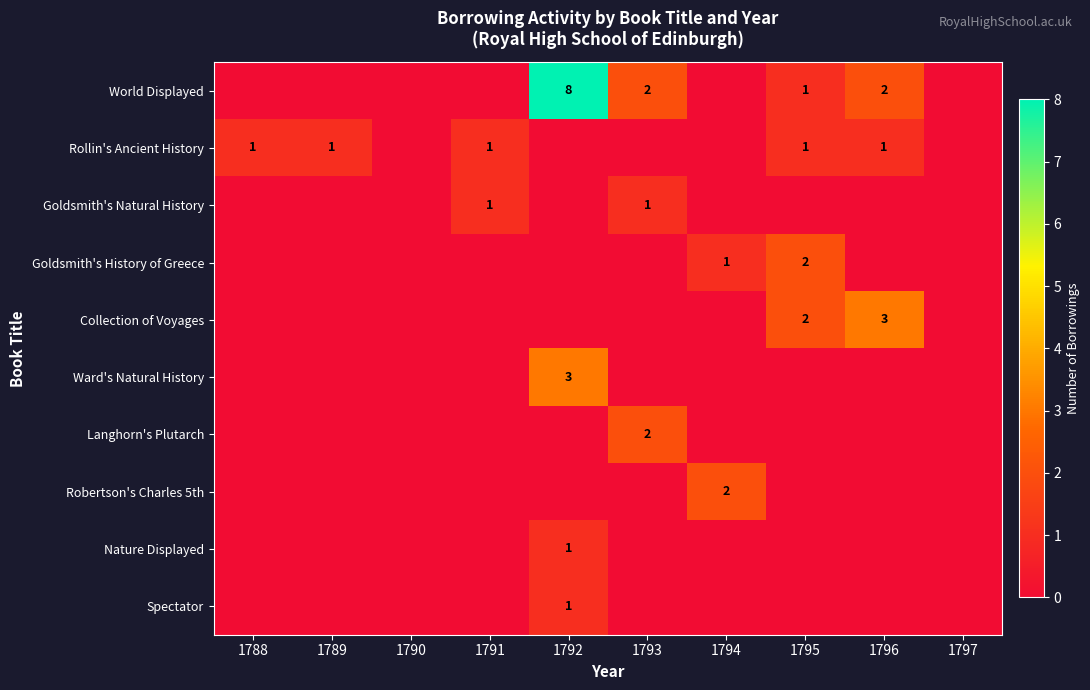

Is the value of Spectator at 1793 greater than the value of Collection of Voyages at 1793?

No